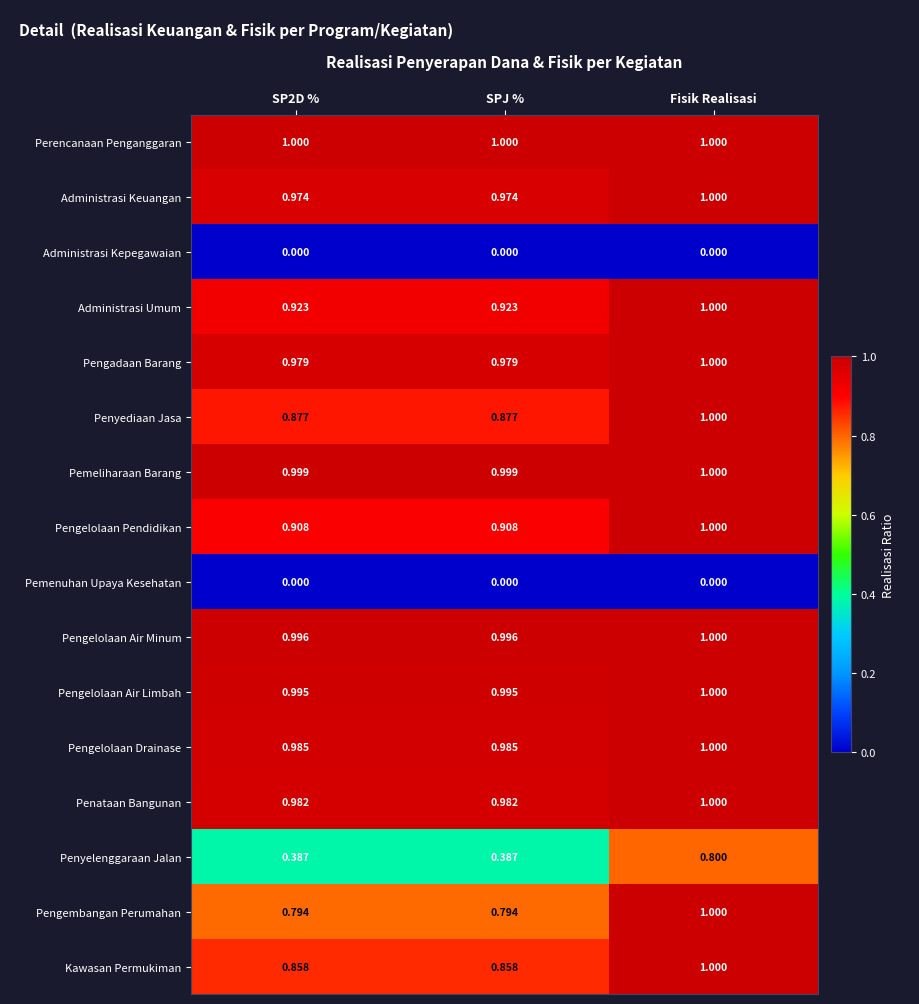

Which series changed the most between SPJ % and Fisik Realisasi?

Penyelenggaraan Jalan